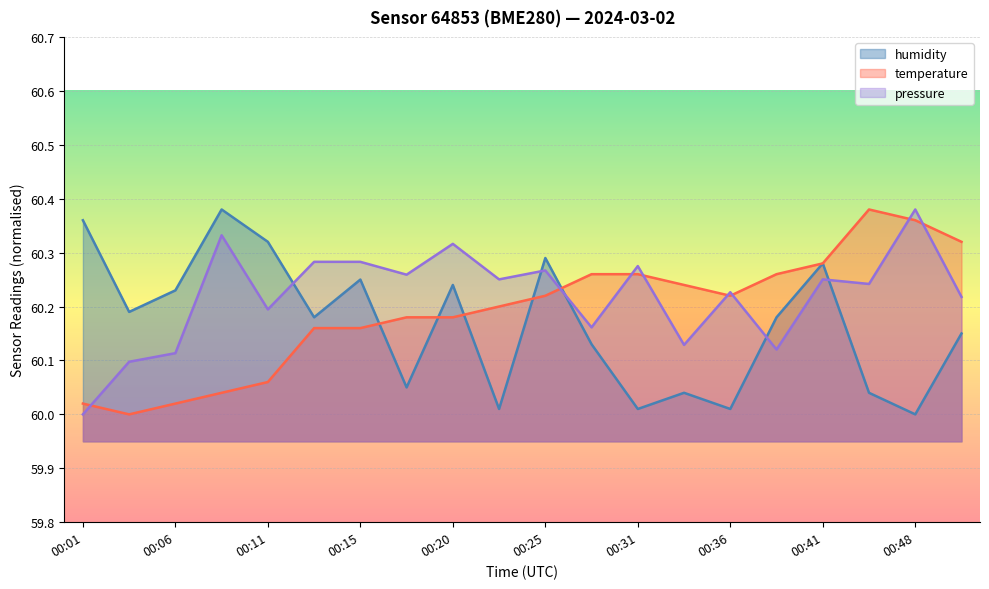

Which series has the largest range (max minus min)?

temperature